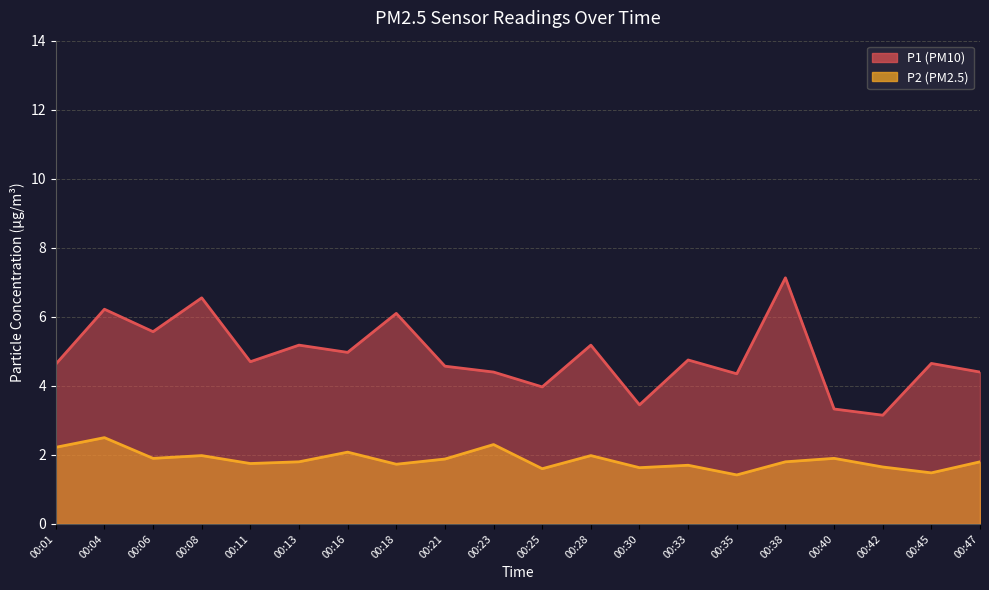

What is the difference between the maximum and second lowest values in the P2 series?

1.0